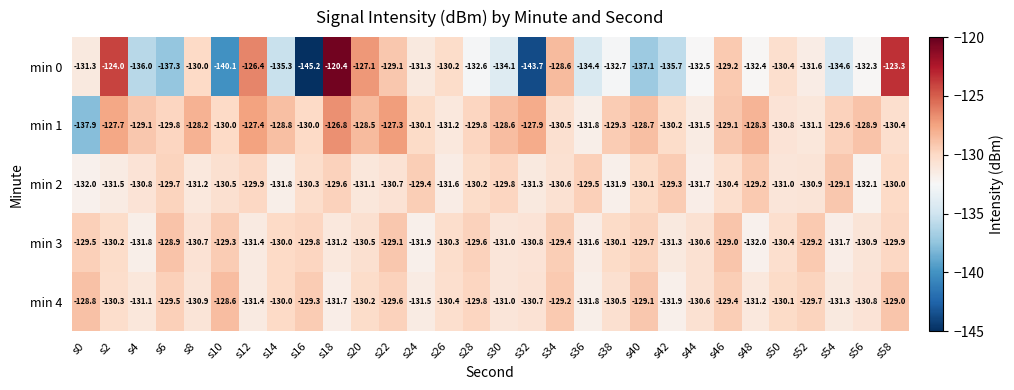

What is the total value across all series at s58?

-642.6